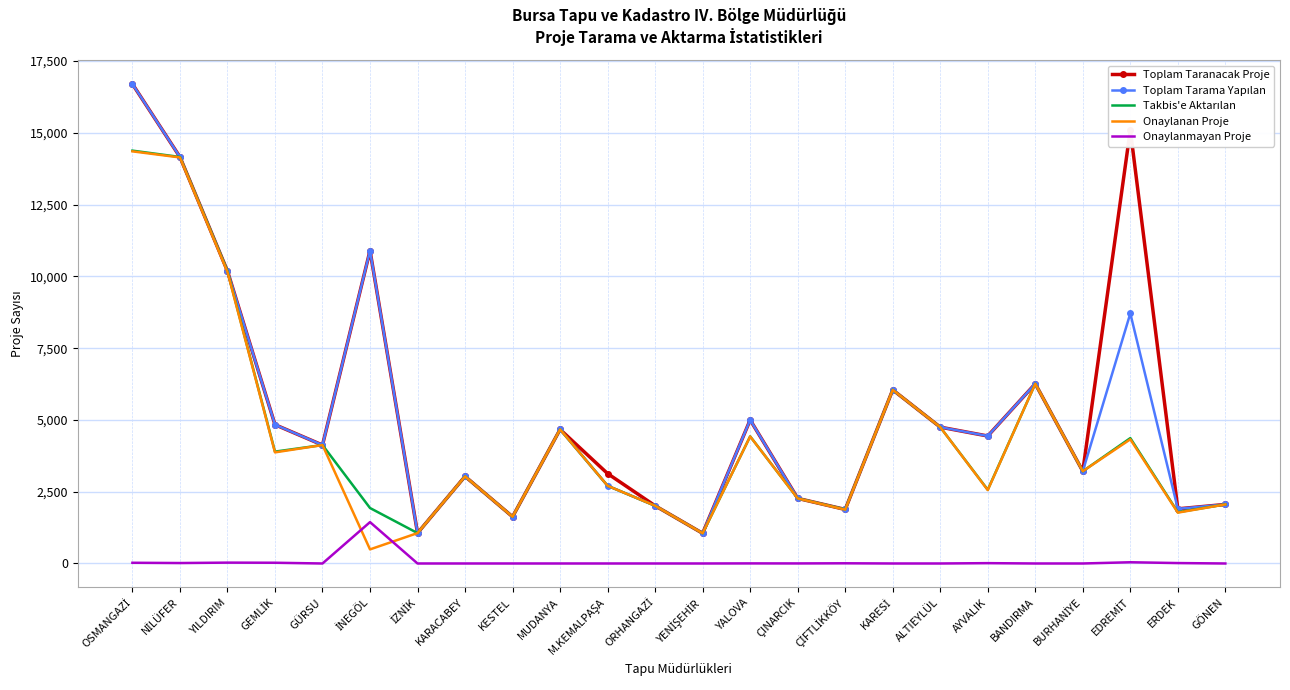

True or false: Toplam Taranacak Proje and Onaylanmayan Proje intersect in this chart.

False